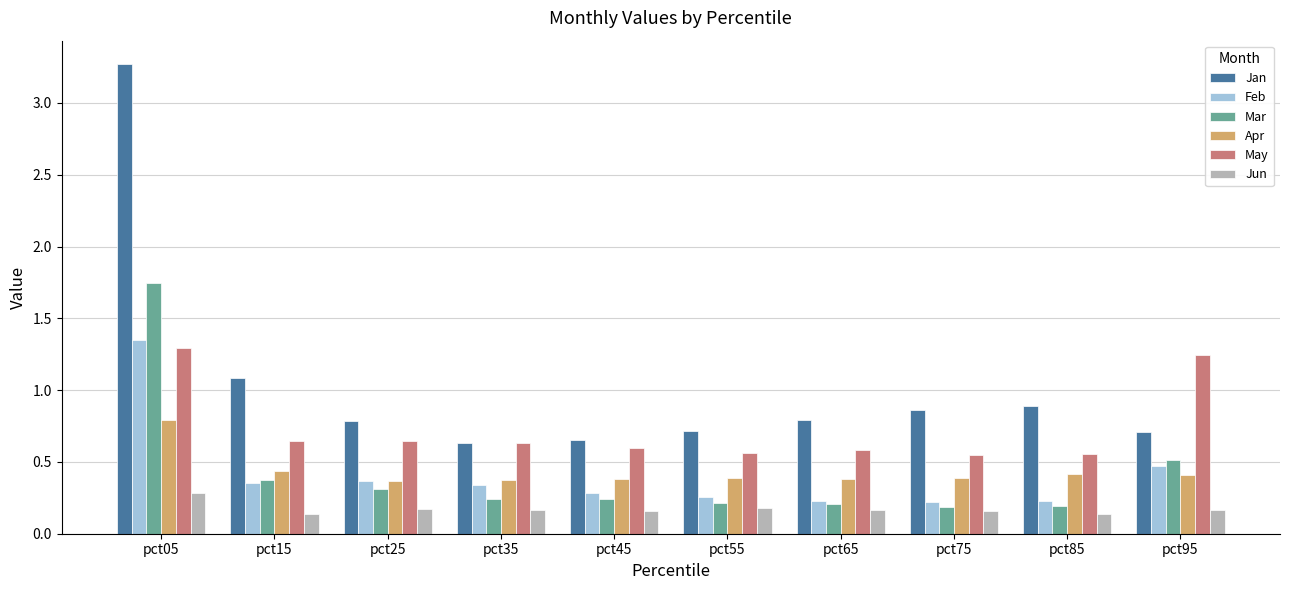

Read the Jan value at pct65.

0.8